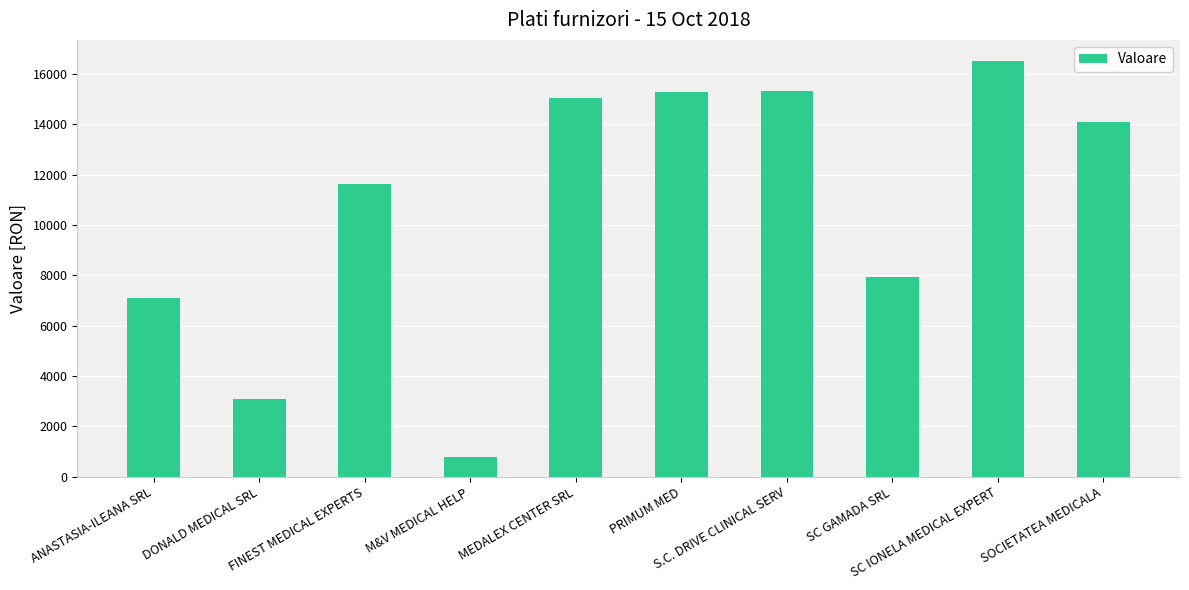

What is the value of the 6th bar from the left?

15290.0